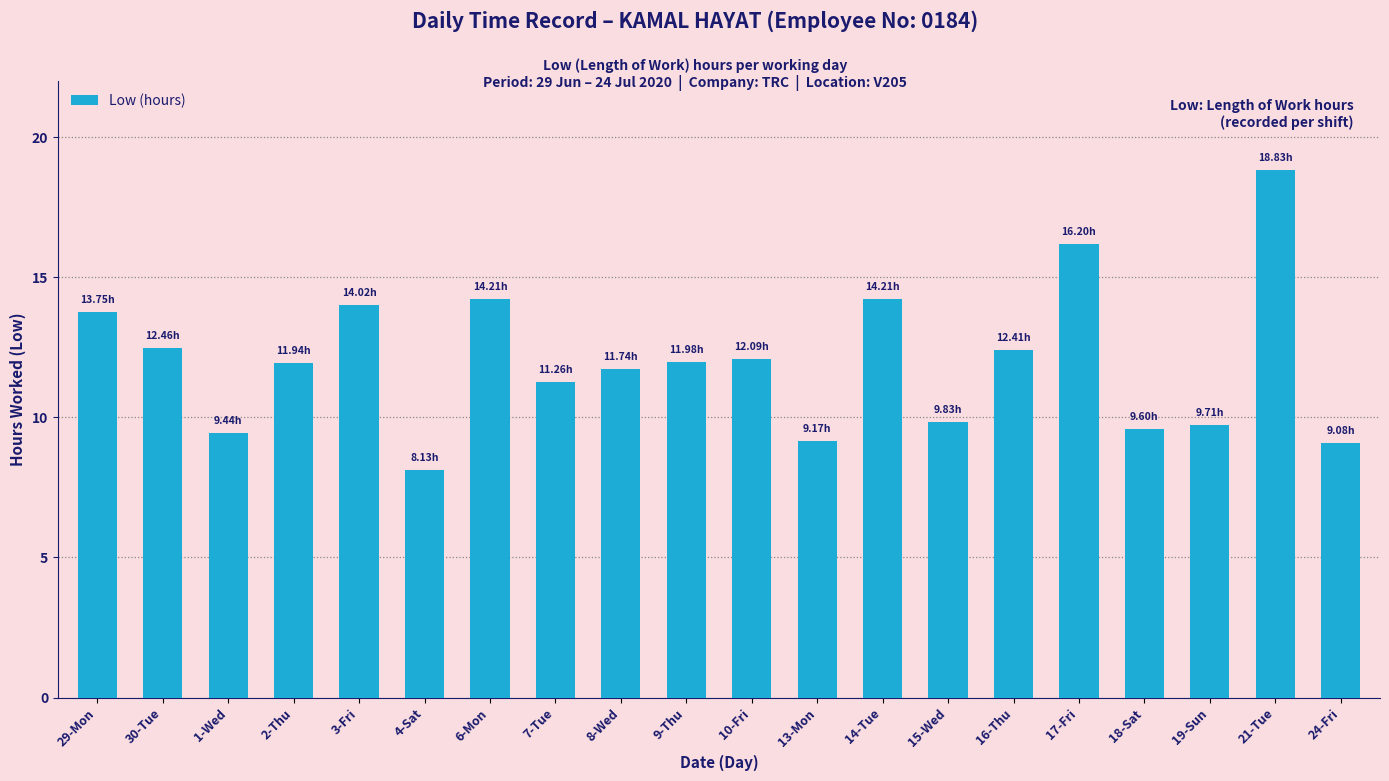

What is the change in value from 16-Thu to 18-Sat?

-2.8